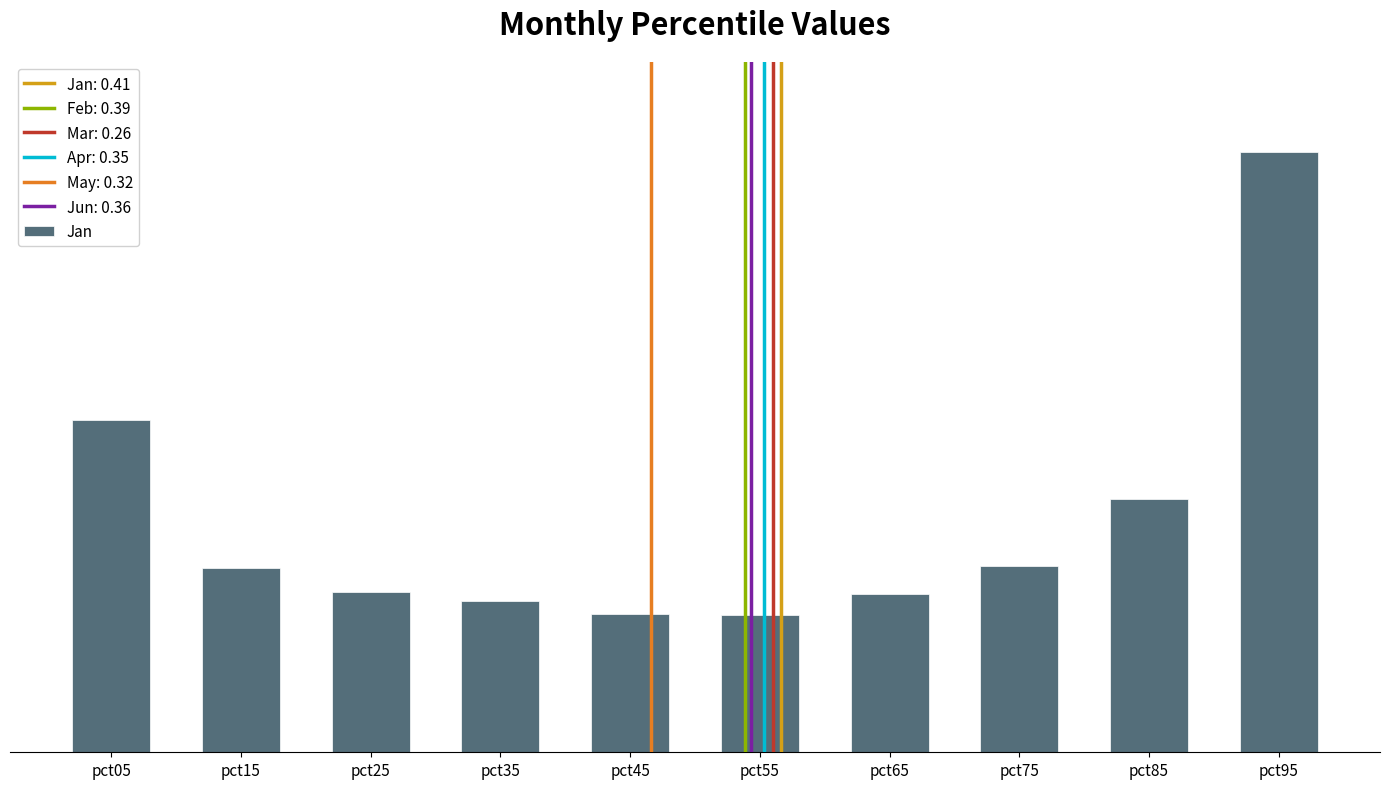

What is the average value?

0.4